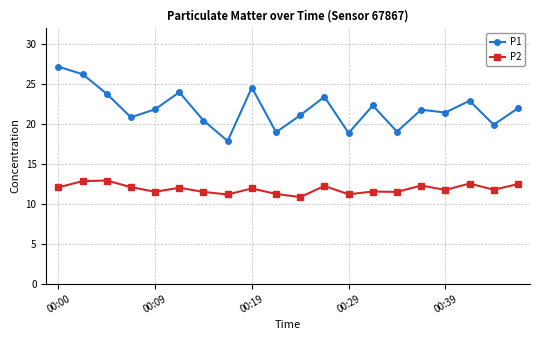

Rank the series by their average value, from lowest to highest.

P2, P1